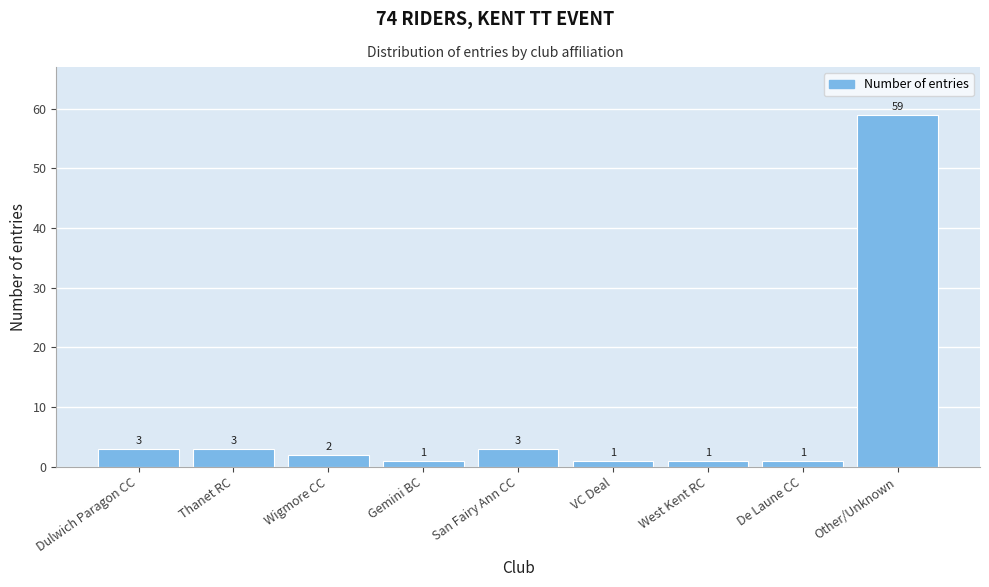

Reading right to left, what are all the values shown in this chart?

59	1	1	1	3	1	2	3	3